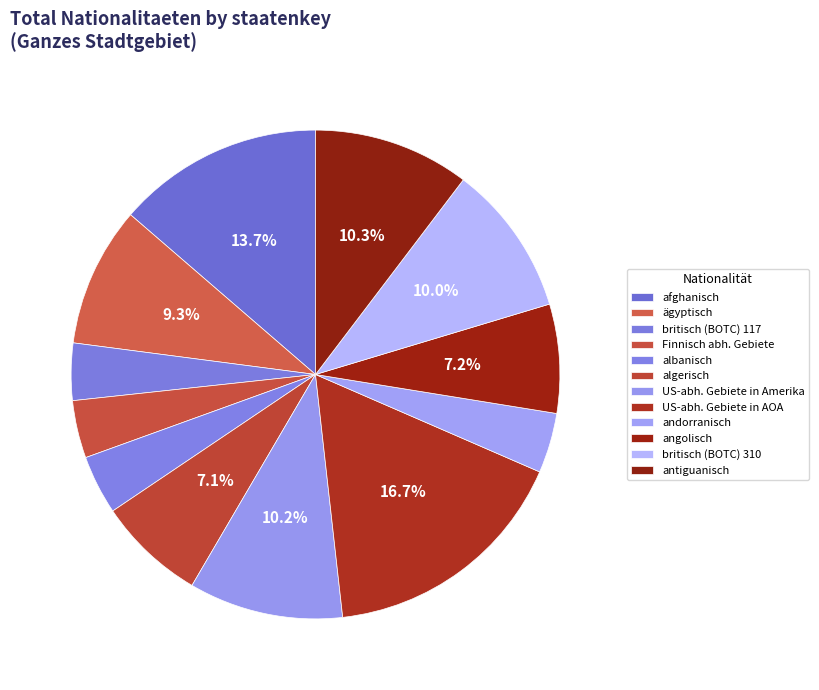

Count the number of slices in the pie.

12